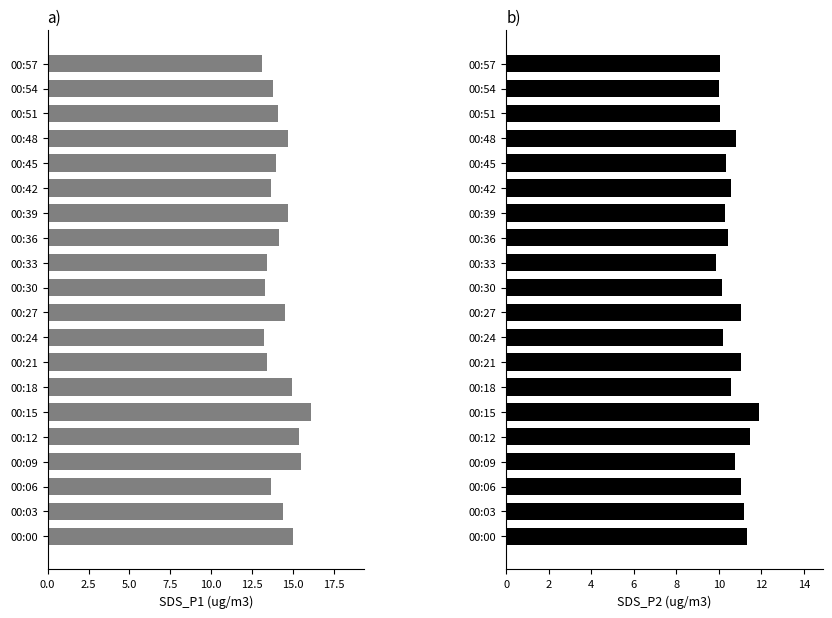

Is it true that SDS_P2 equals 18.0 at 00:36?

False